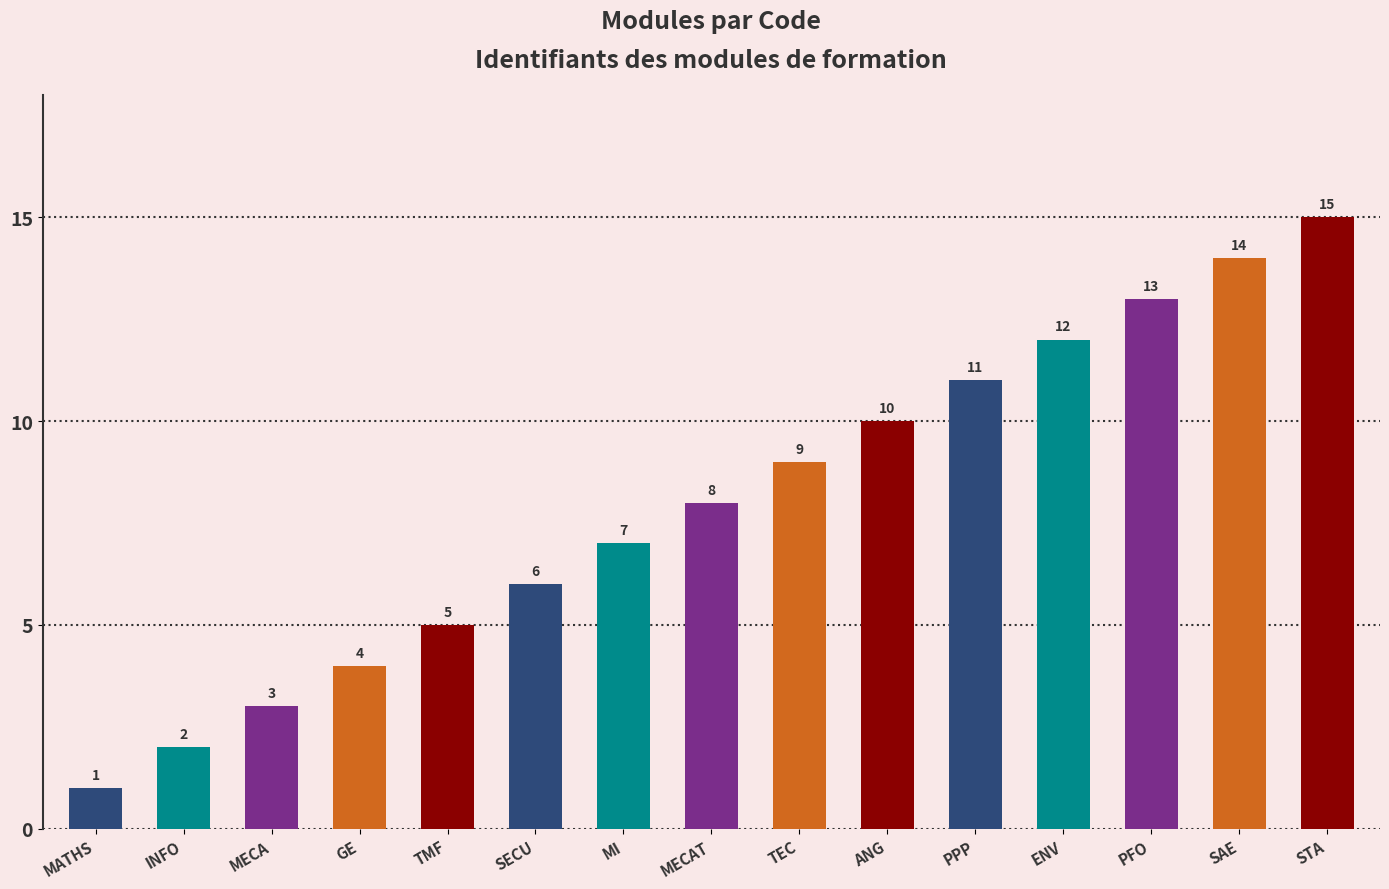

List the labels in order of value, smallest first.

MATHS, INFO, MECA, GE, TMF, SECU, MI, MECAT, TEC, ANG, PPP, ENV, PFO, SAE, STA